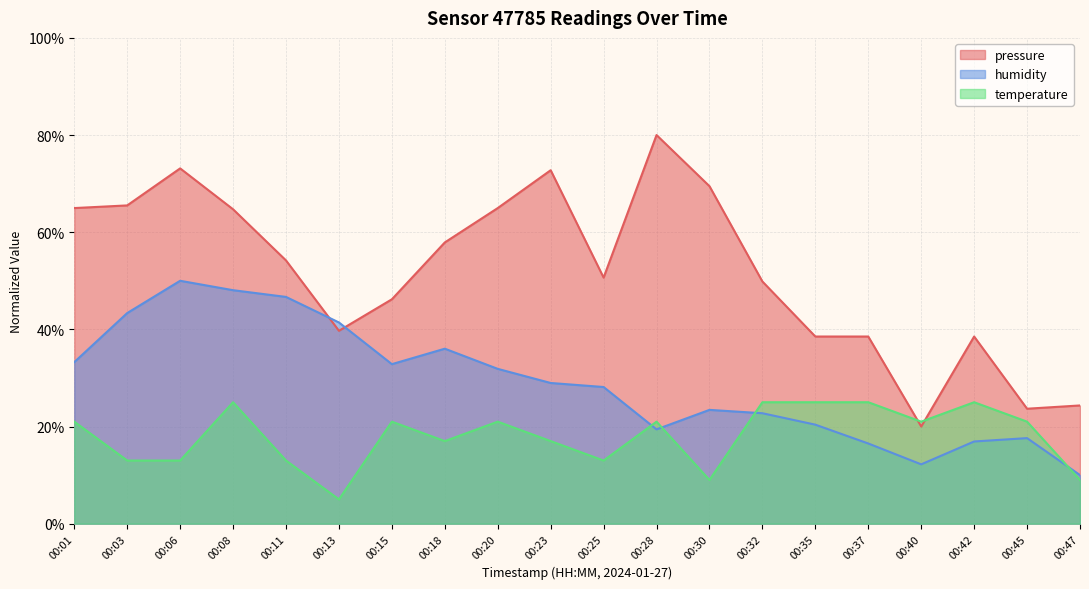

What is the sum of the pressure values at 00:08 and 00:03?

130.2